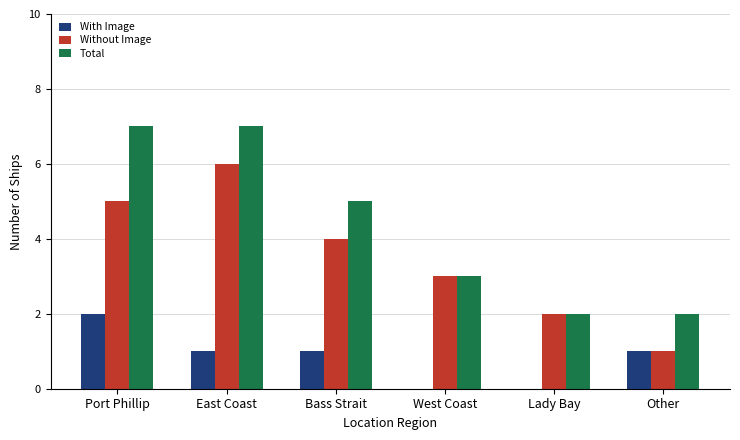

What is the maximum value for Without Image?

6